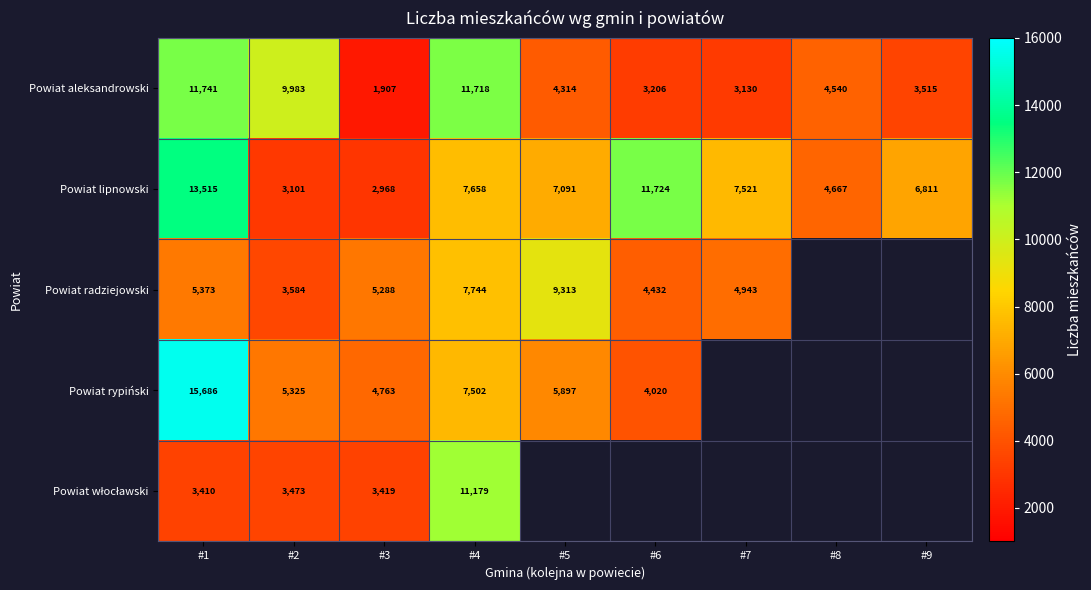

What is the sum of all Powiat aleksandrowski values?

54054